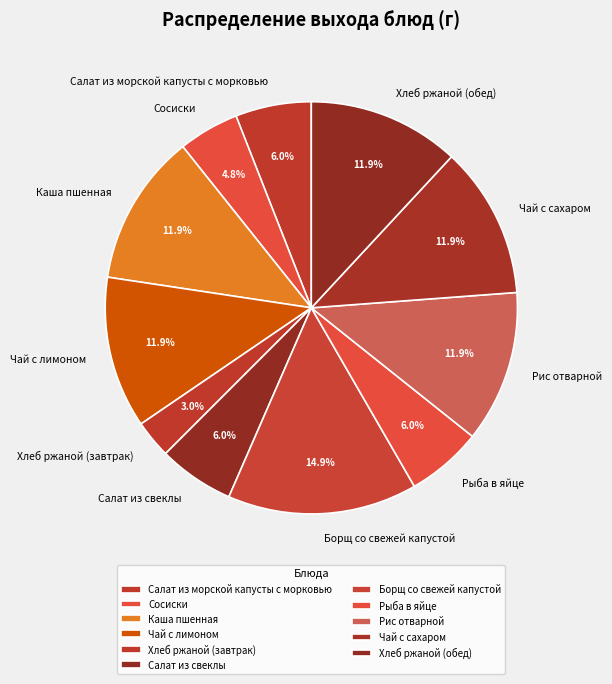

To the nearest percent, what portion does Борщ со свежей капустой represent?

15%